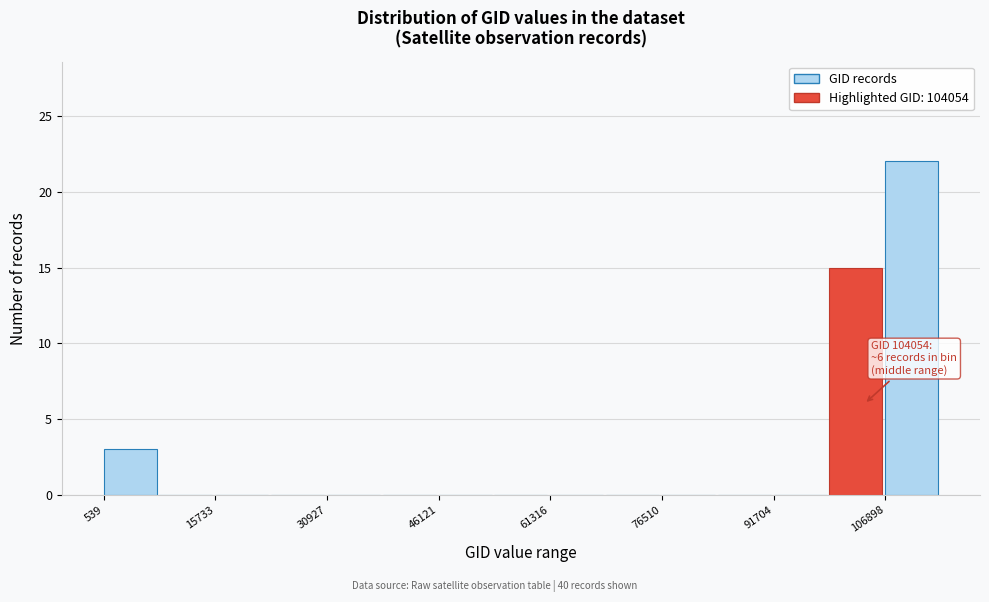

Around what value on the x-axis is the tallest bar? Give the approximate position of its centre, as read against the axis.

110000